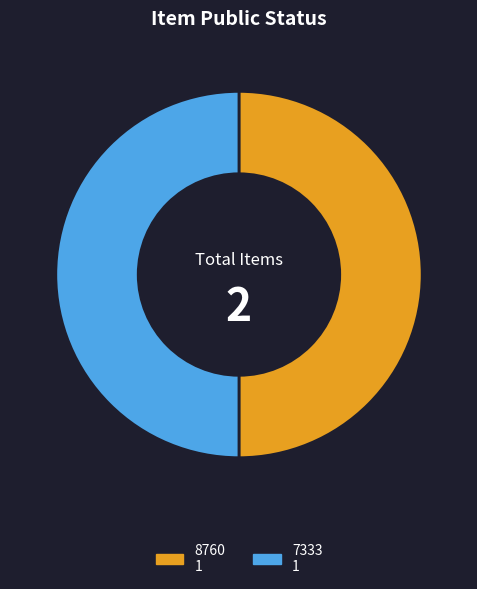

Count the number of slices in the pie.

2